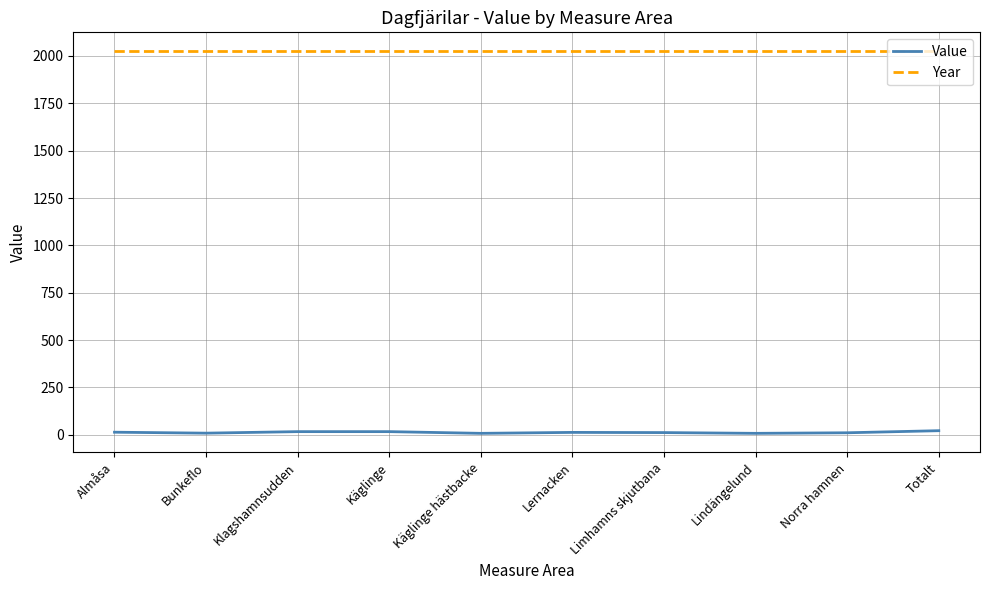

The Value series shows 17 at Klagshamnsudden. True or false?

True